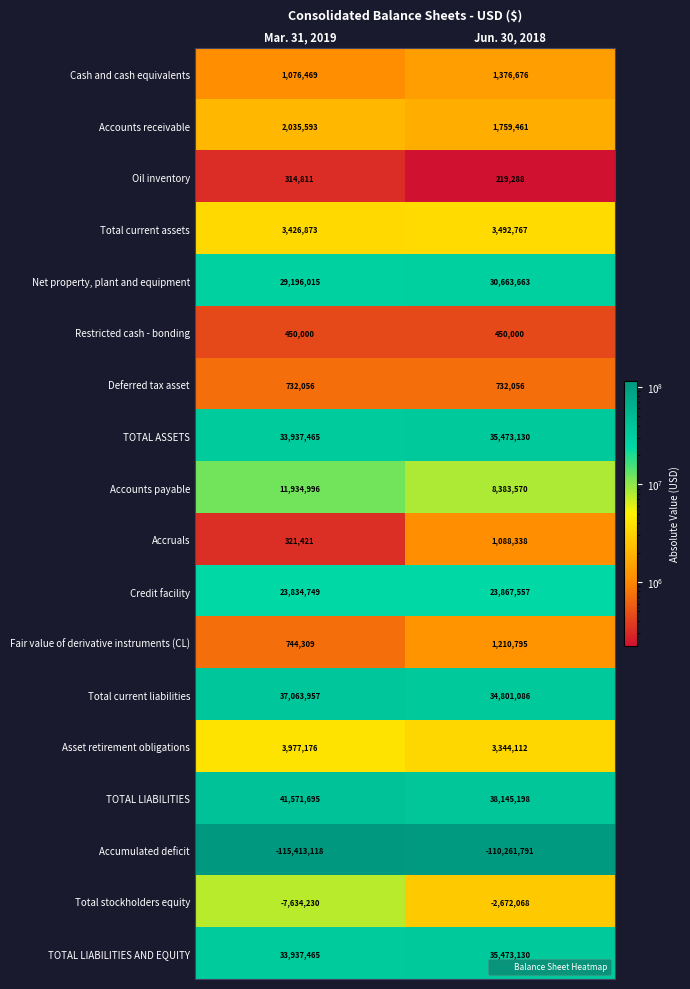

What is the difference between the highest and lowest values at Jun. 30, 2018?

148406989